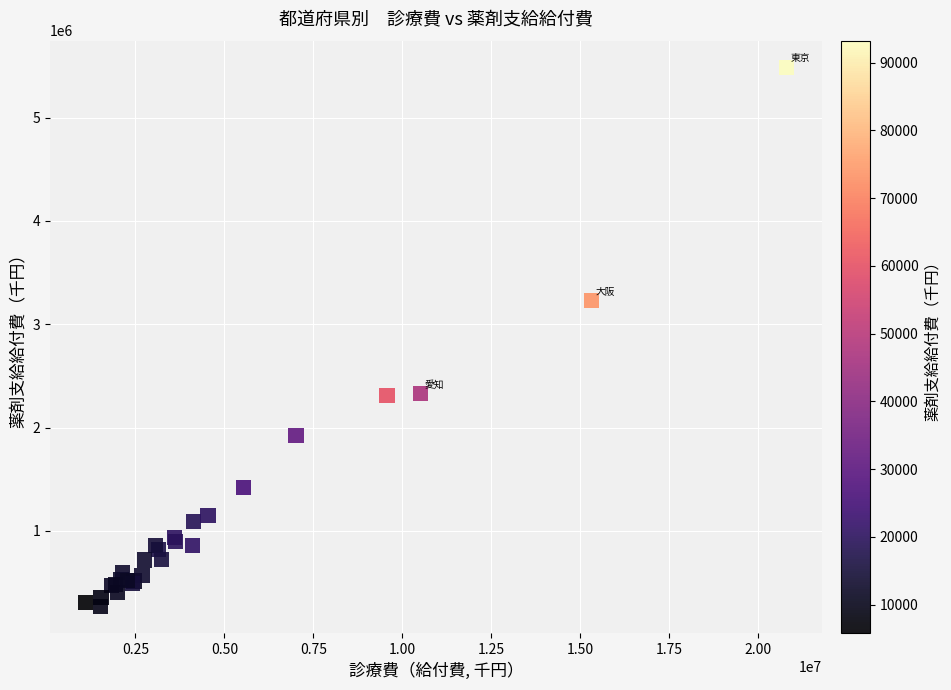

What Y value in the scatter plot is closest to 2875991?

3227629.4